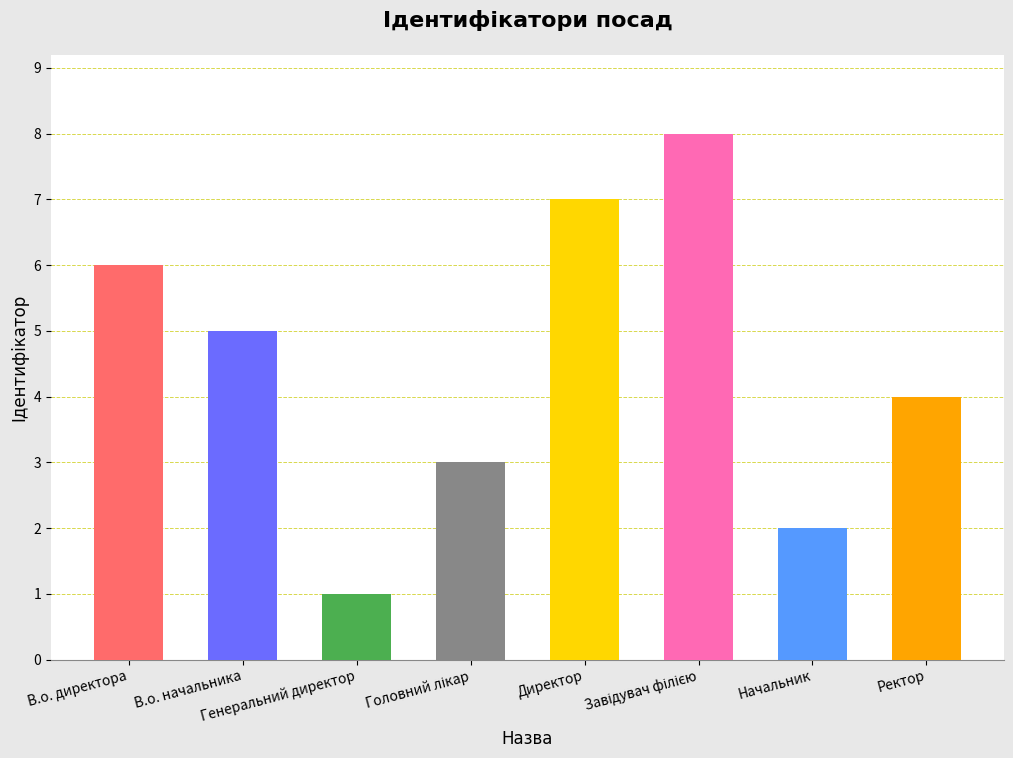

How many values are below 5?

4